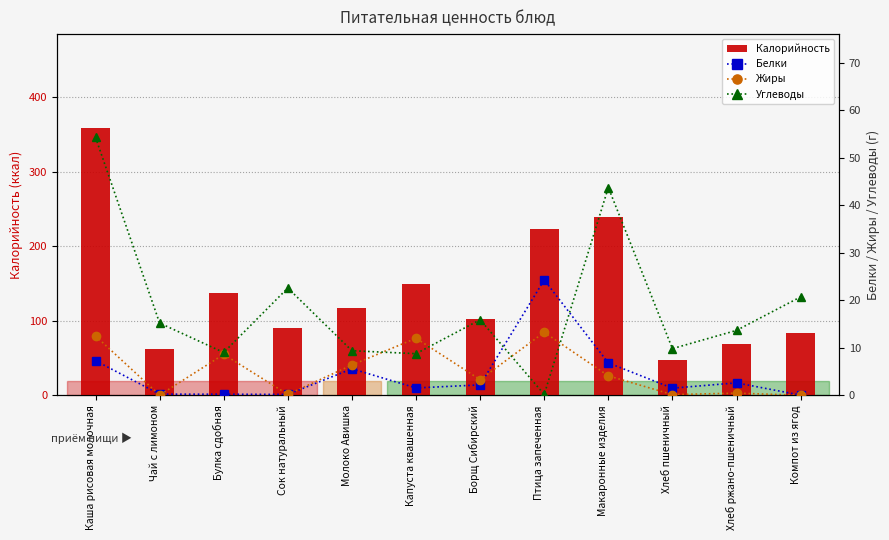

What is the label of the 6th bar from the left?

Капуста квашенная